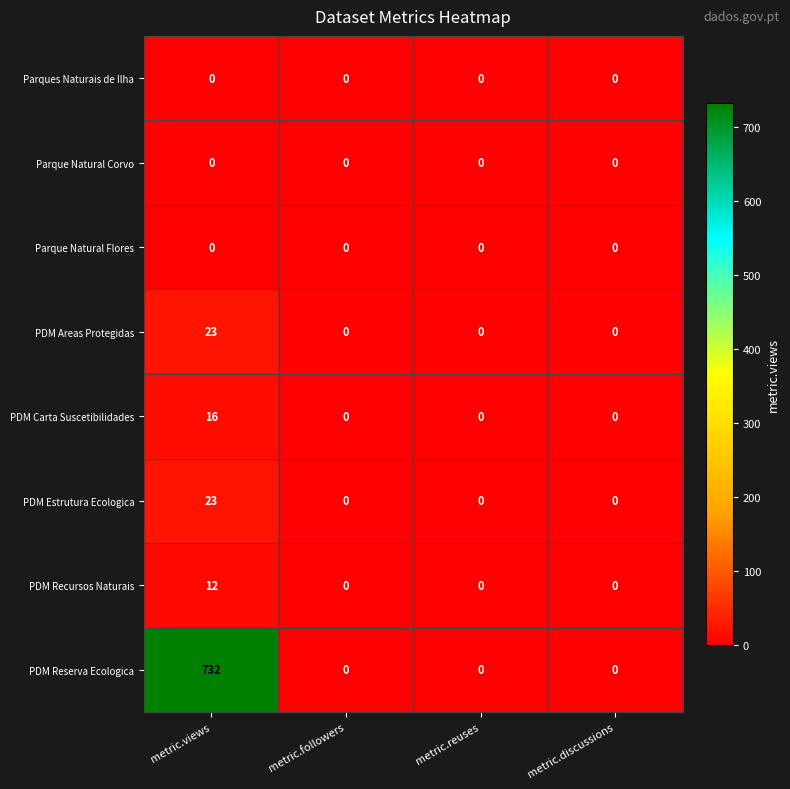

At how many categories does at least one series exceed 212?

1